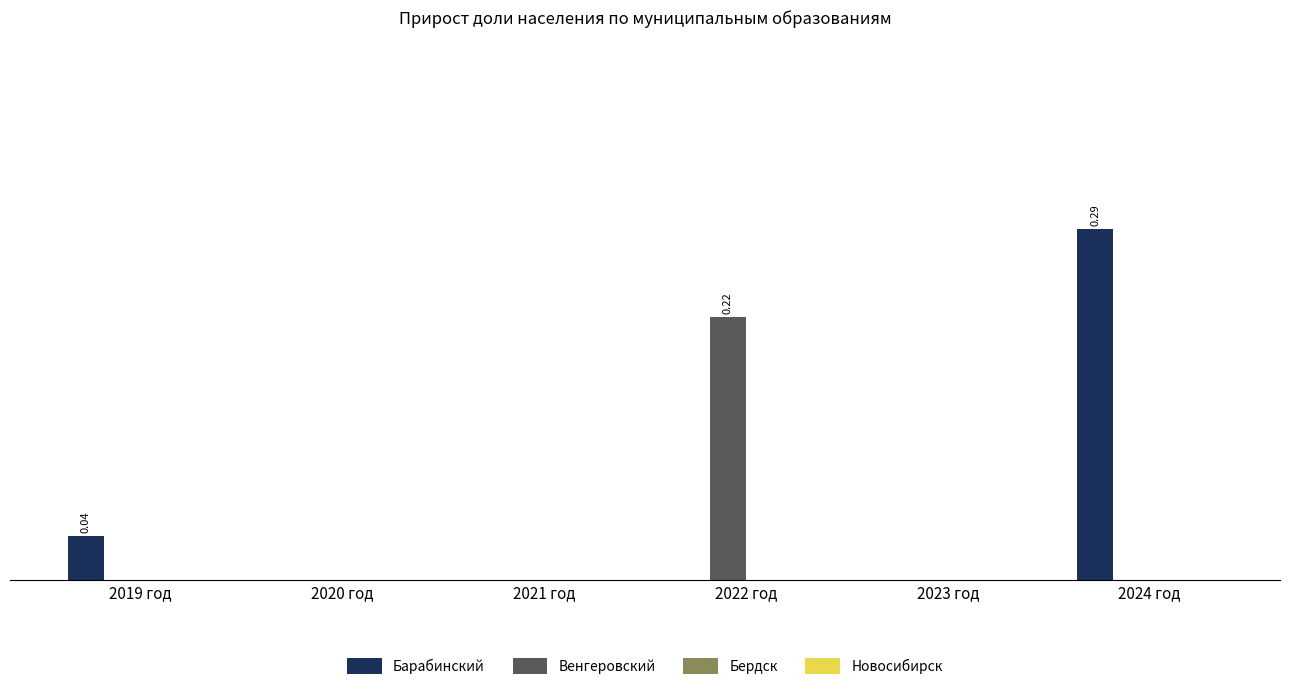

How many Венгеровский values are between 0 and 1?

6